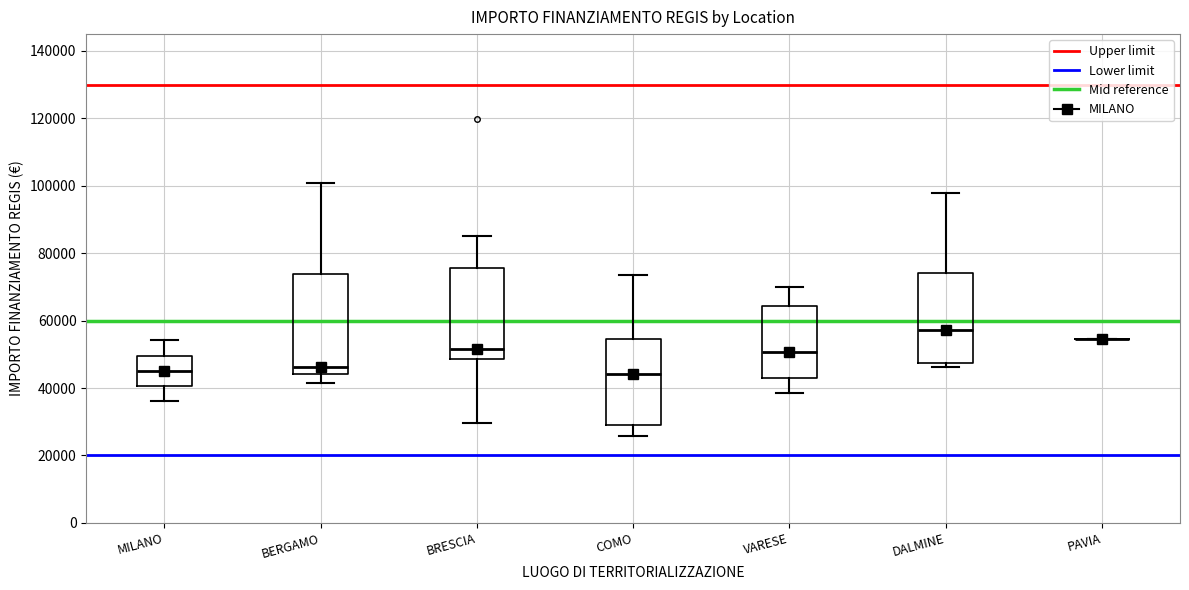

Which box is the tallest, from its lower edge to its upper edge?

BERGAMO